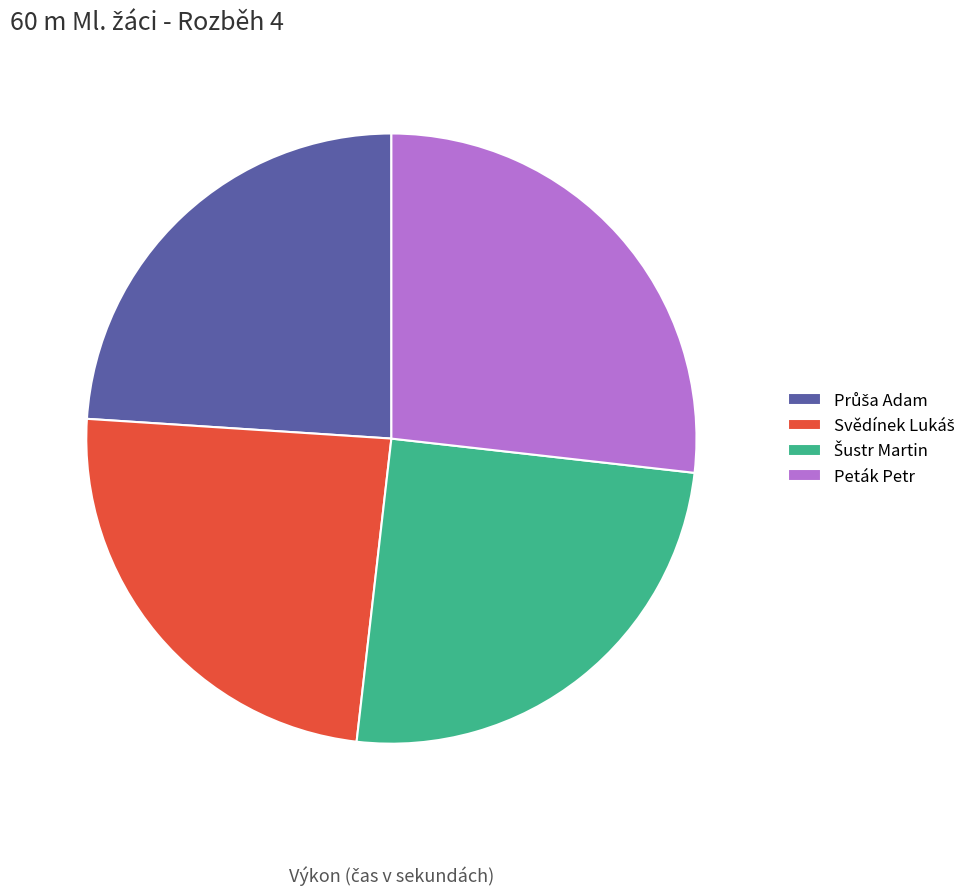

What is the largest slice in the pie chart?

Peták Petr